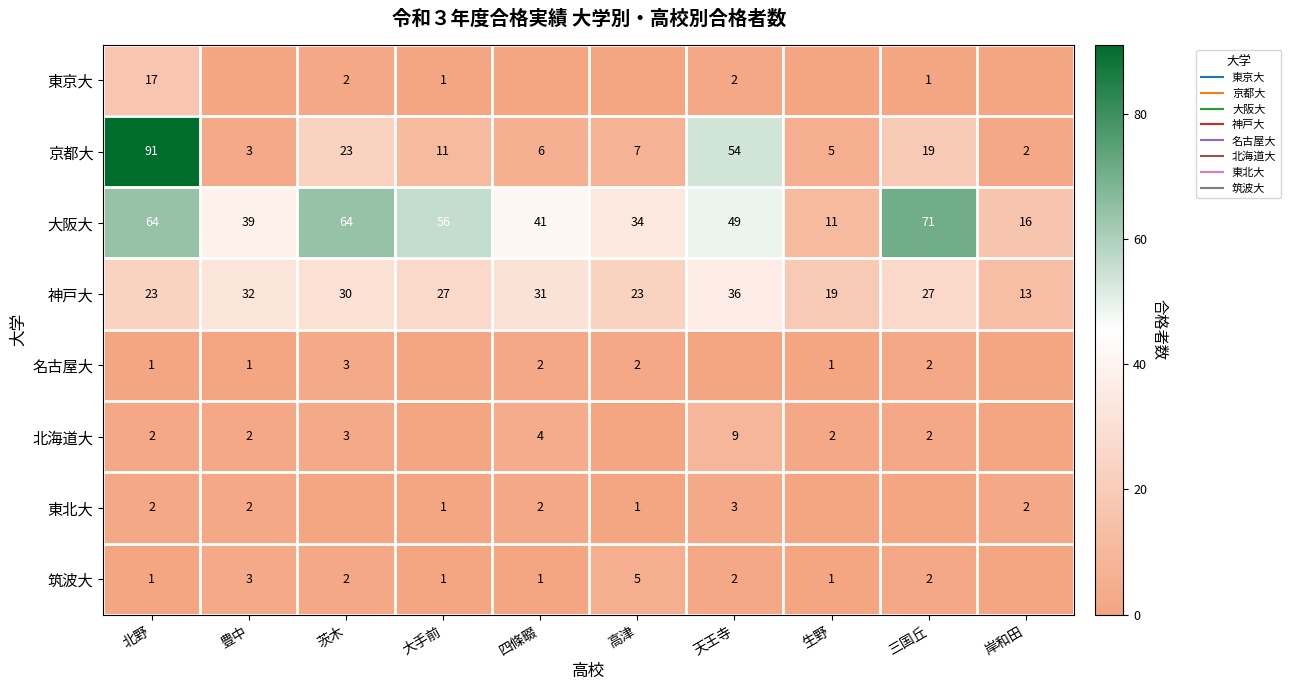

At which category is the sum across all series the highest?

北野